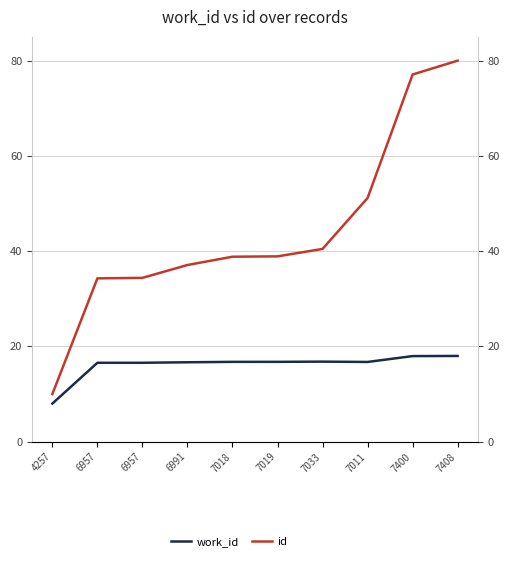

The value of id at 7019 is 38.9. True or false?

True